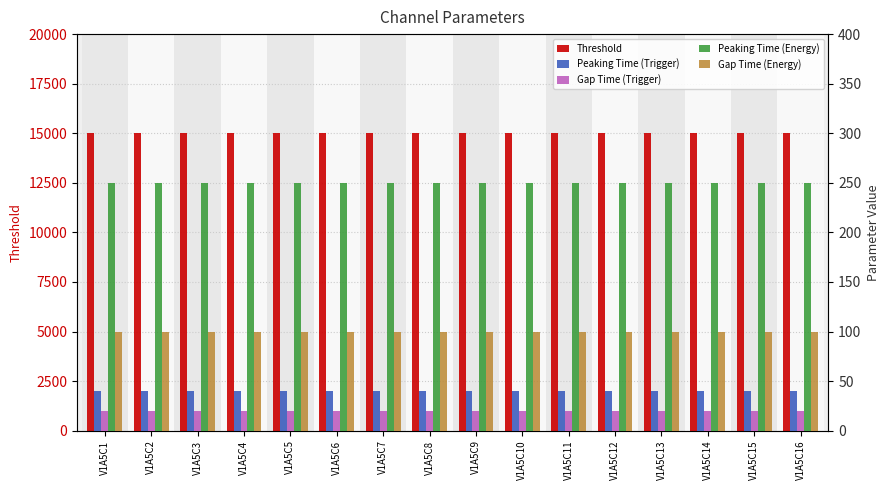

Is the value of Gap Time (Energy) at V1A5C14 greater than the value of Peaking Time (Trigger) at V1A5C9?

Yes